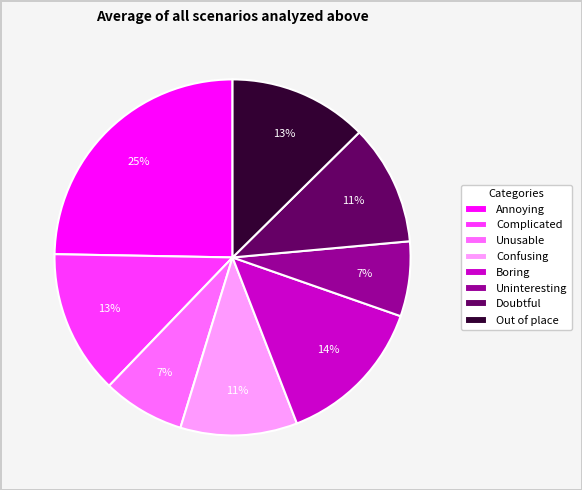

Does any single category account for the majority?

No